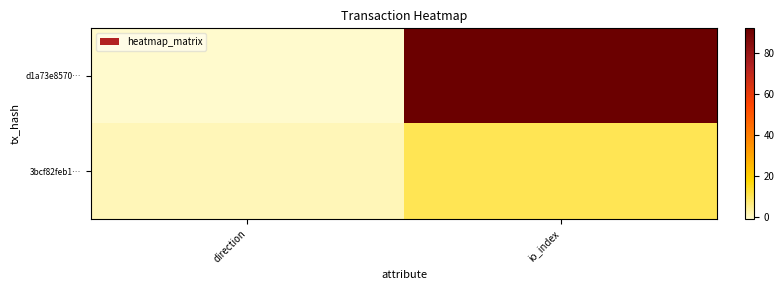

Rank the series by their average value, from lowest to highest.

3bcf82feb1…, d1a73e8570…